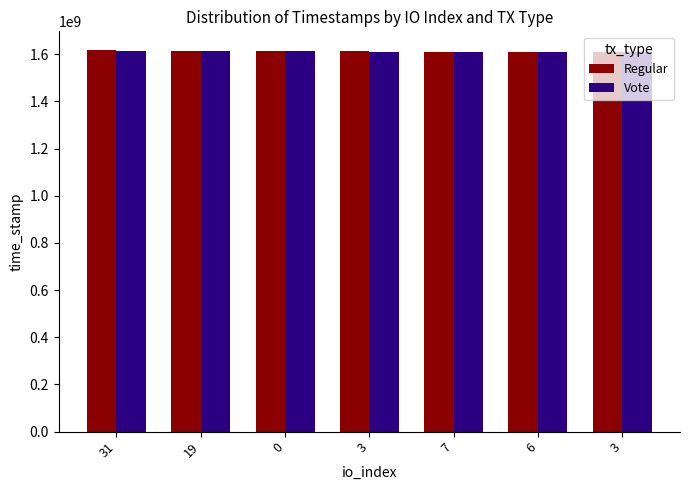

How many categories are shown in the chart?

7